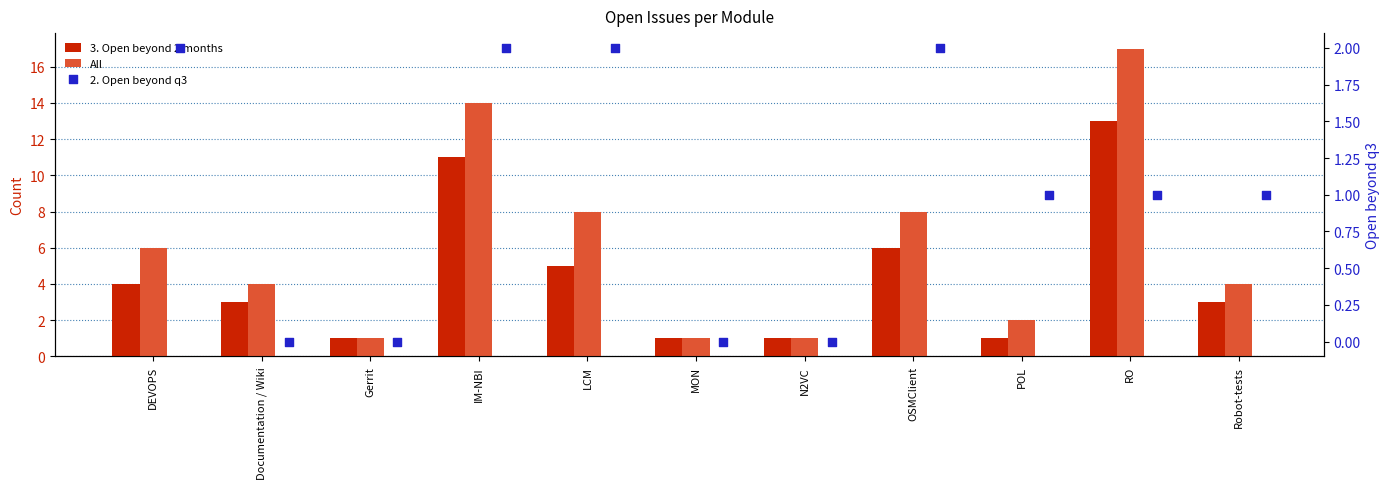

At which category is the sum across all series the highest?

RO